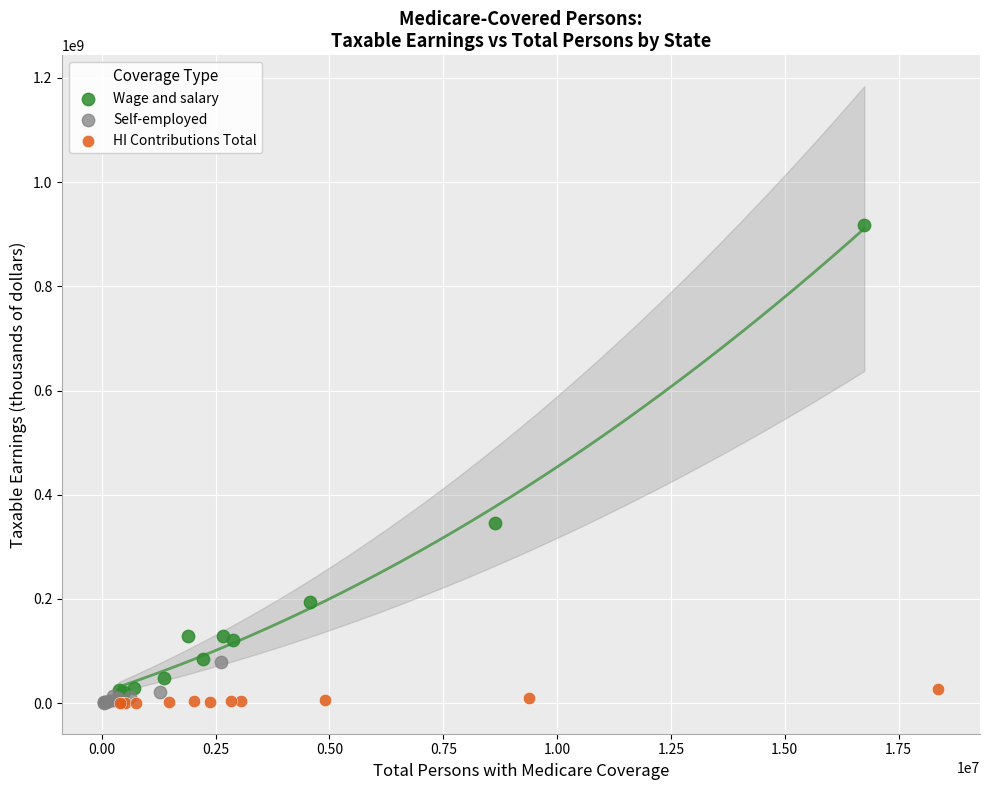

What are all the series names shown in the legend?

Wage and salary, Self-employed, HI Contributions Total